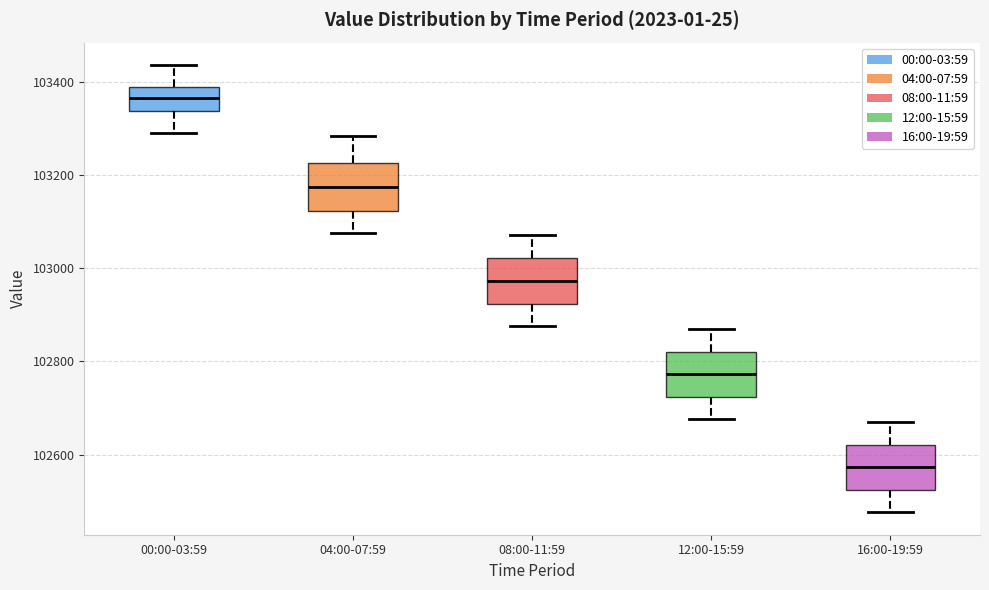

Reading left to right, read every box against the y-axis: the position of its median line, the range the box covers, and the ends of its whiskers. The values are not printed on the chart, so give them approximately, as read against the axis.

00:00-03:59: median 103360, box 103340 to 103380, whiskers 103300 to 103440
04:00-07:59: median 103180, box 103120 to 103220, whiskers 103080 to 103280
08:00-11:59: median 102980, box 102920 to 103020, whiskers 102880 to 103080
12:00-15:59: median 102780, box 102720 to 102820, whiskers 102680 to 102880
16:00-19:59: median 102580, box 102520 to 102620, whiskers 102480 to 102680